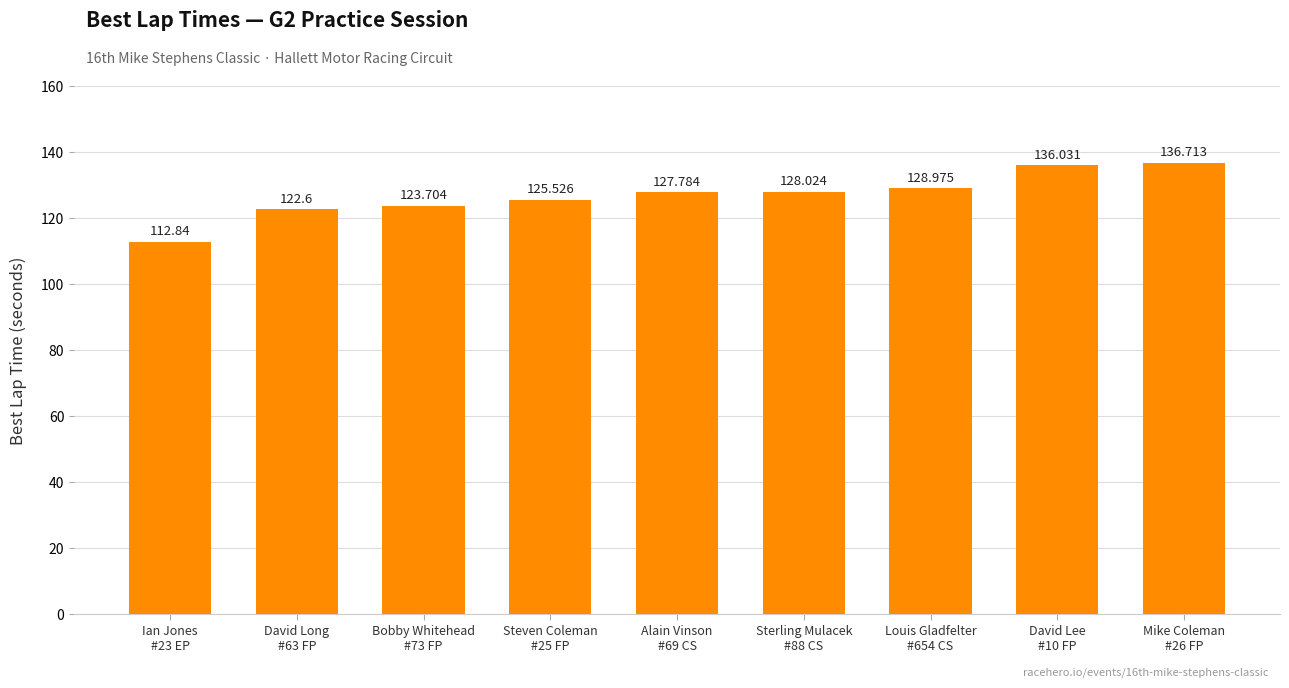

What is the label of the 5th bar from the left?

Alain Vinson
#69 CS